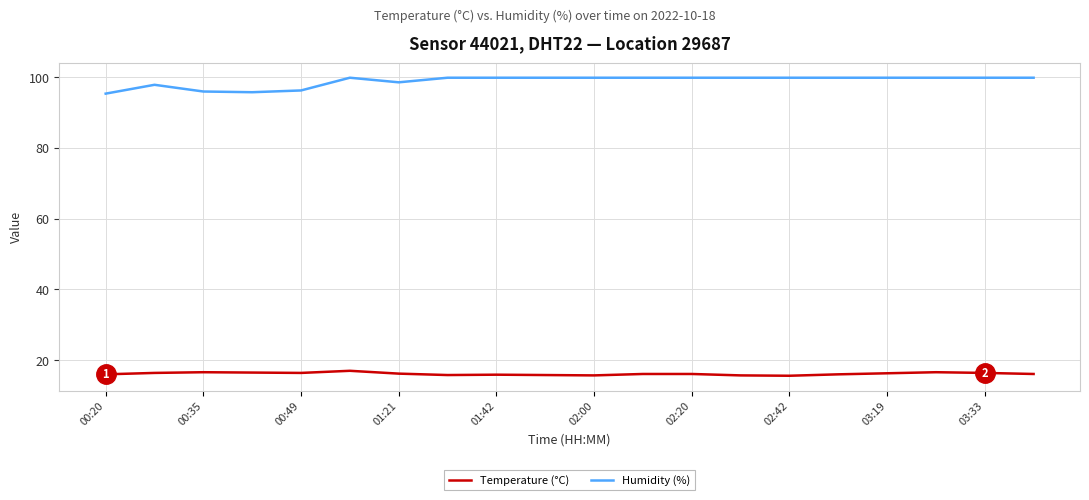

How many lines are shown in the chart?

2